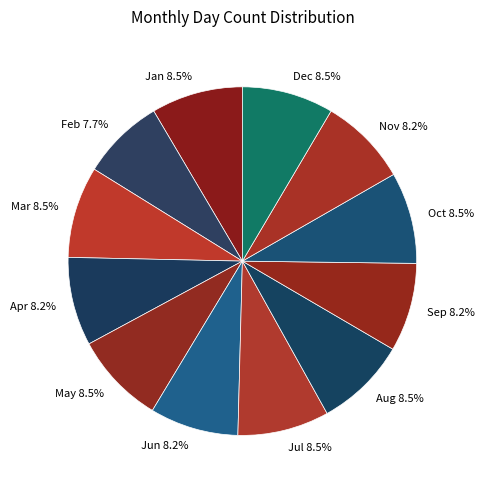

What is the smallest slice in the pie chart?

Feb